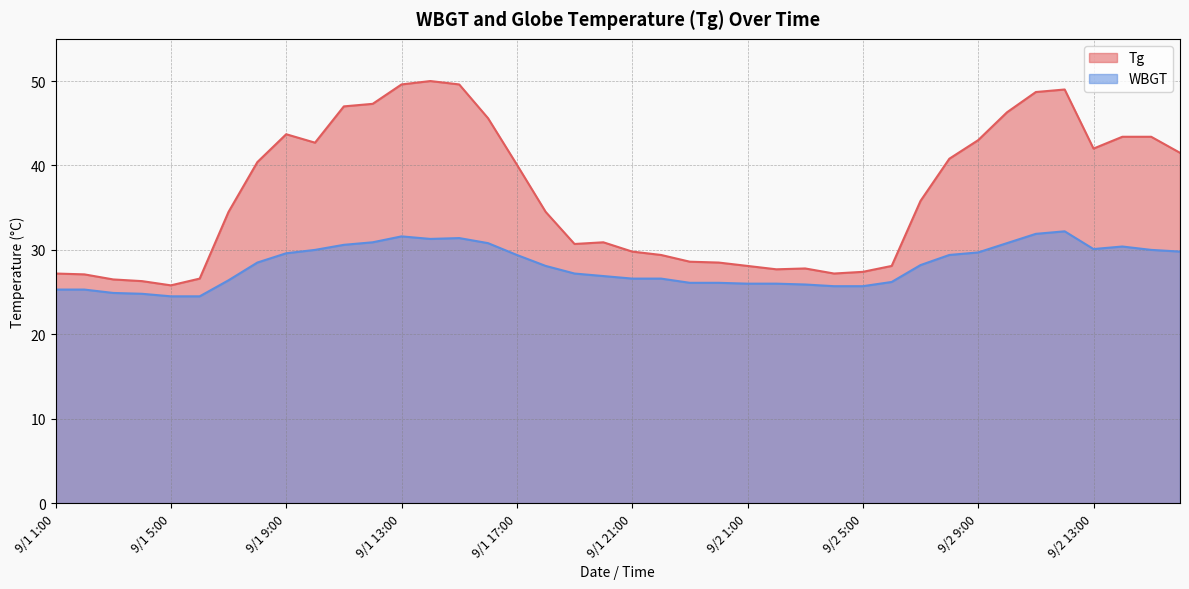

Is the value of Tg at 9/2 12:00 greater than the value of WBGT at 9/1 14:00?

Yes